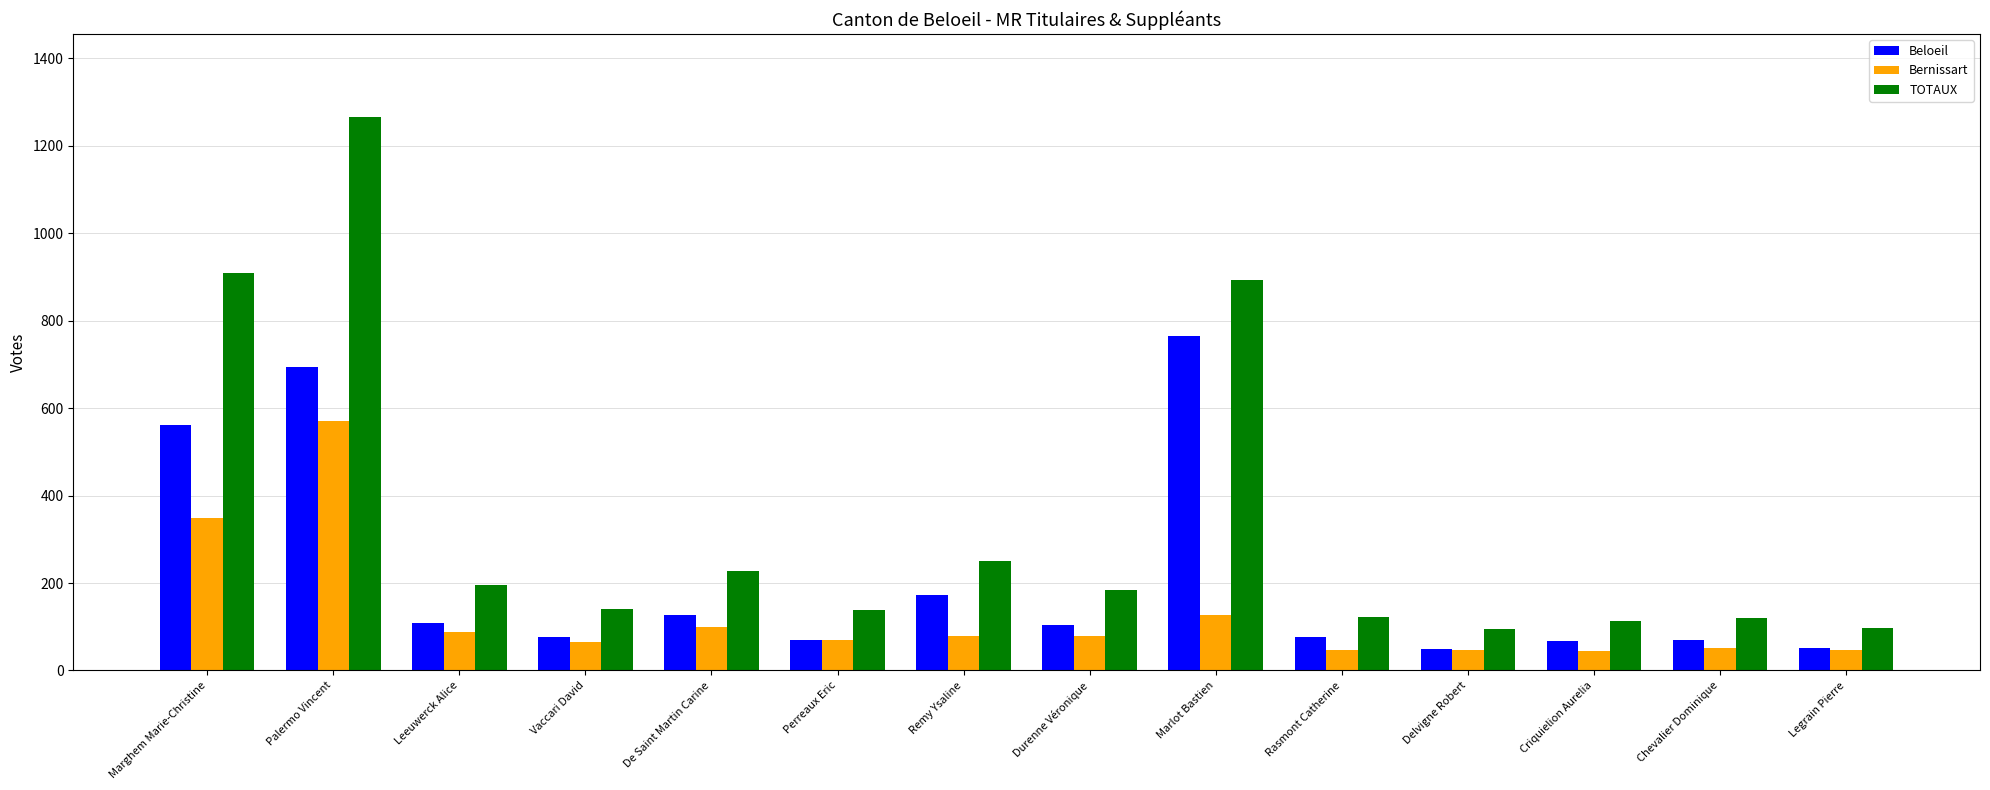

What is the label of the 12th bar from the right?

Leeuwerck Alice